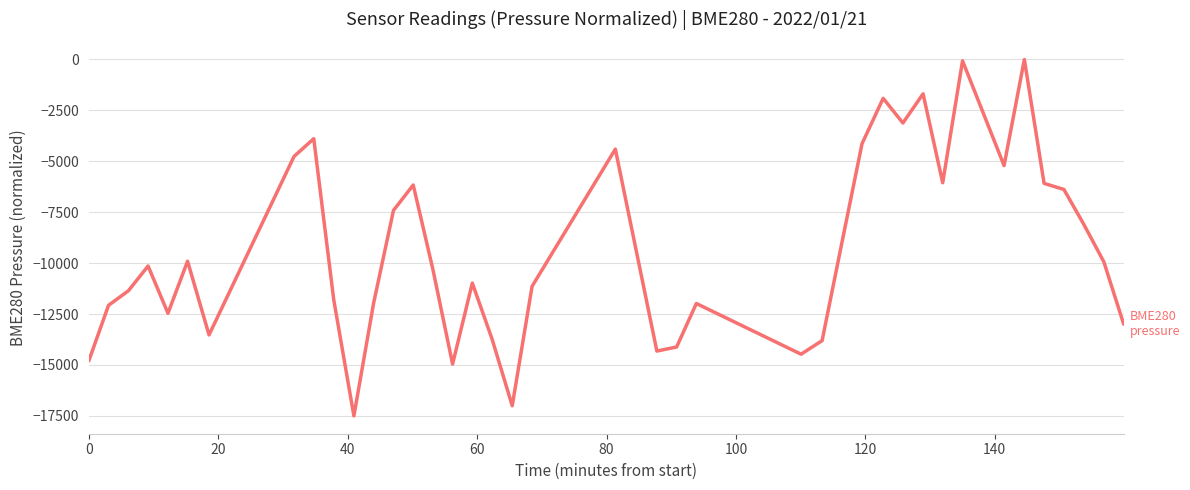

What is the average value?

-9336.3